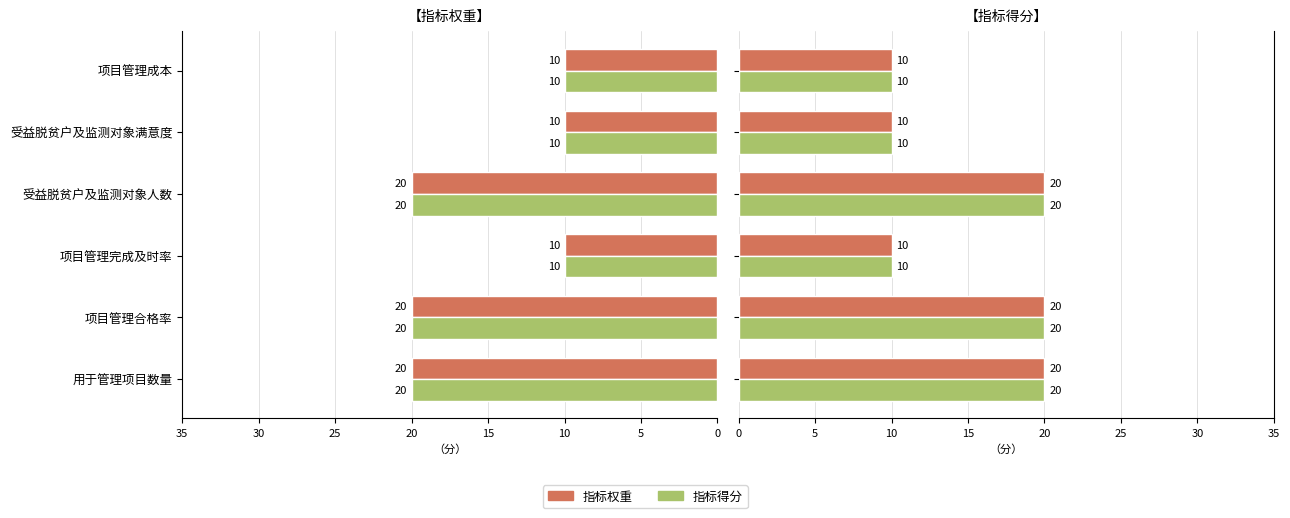

What are all the series names shown in the legend?

指标权重, 指标得分